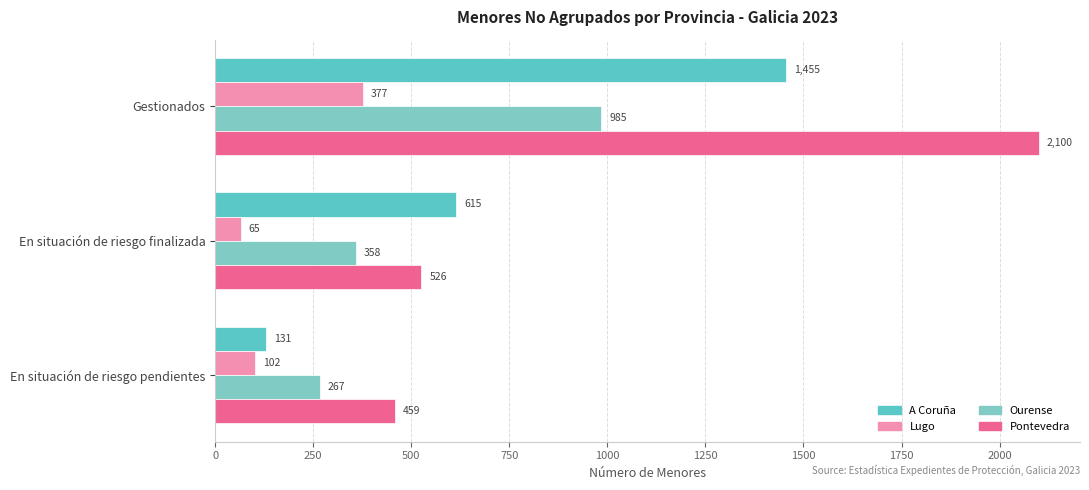

How many distinct data groups are displayed?

4